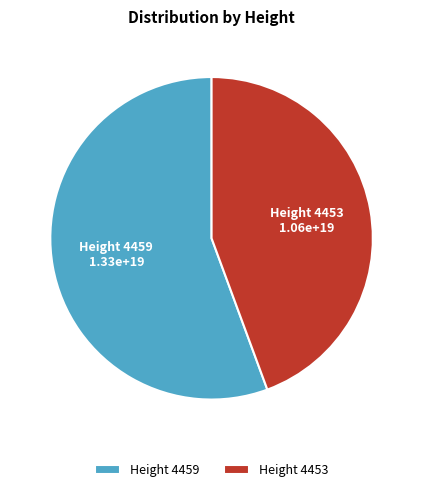

Rank the categories by value from highest to lowest.

Height 4459, Height 4453